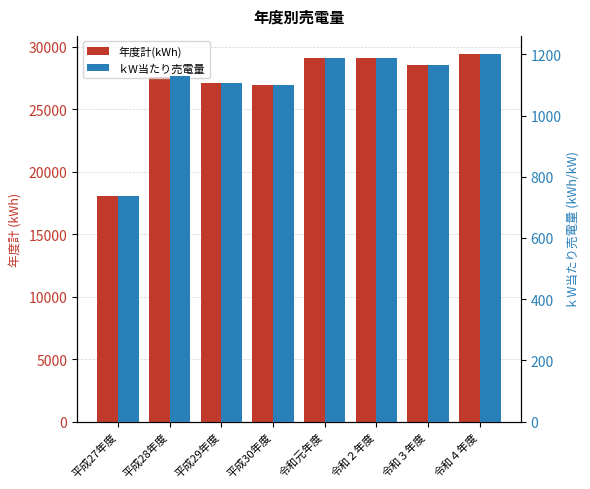

How many values in the ｋW当たり売電量 series exceed 1166?

3